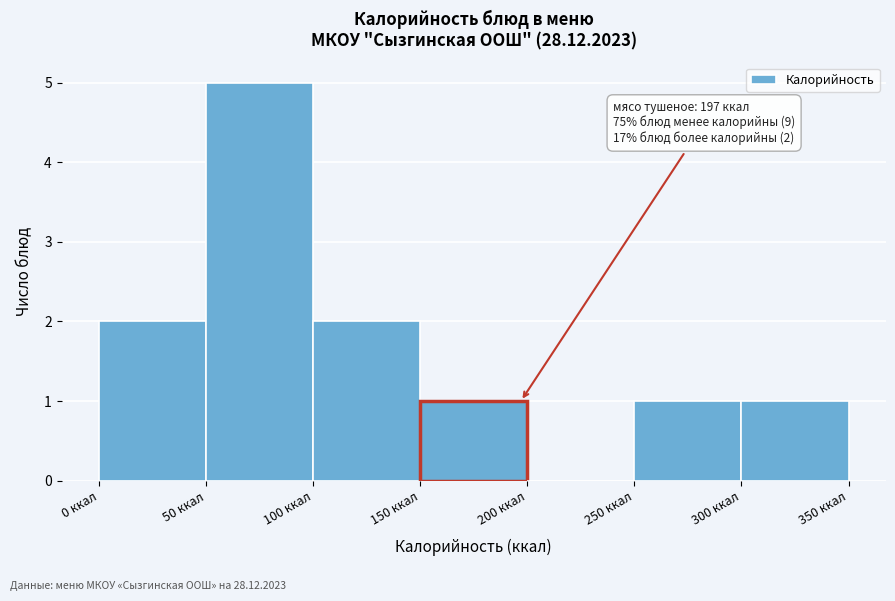

Which range on the x-axis has the tallest bar?

50 to 100